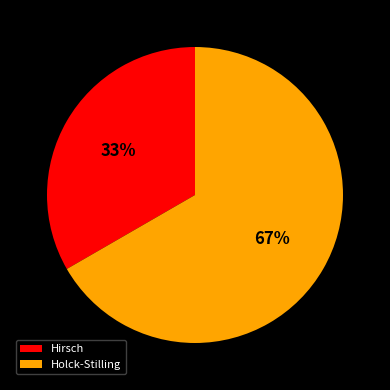

Does Holck-Stilling account for over 50% of the chart?

Yes